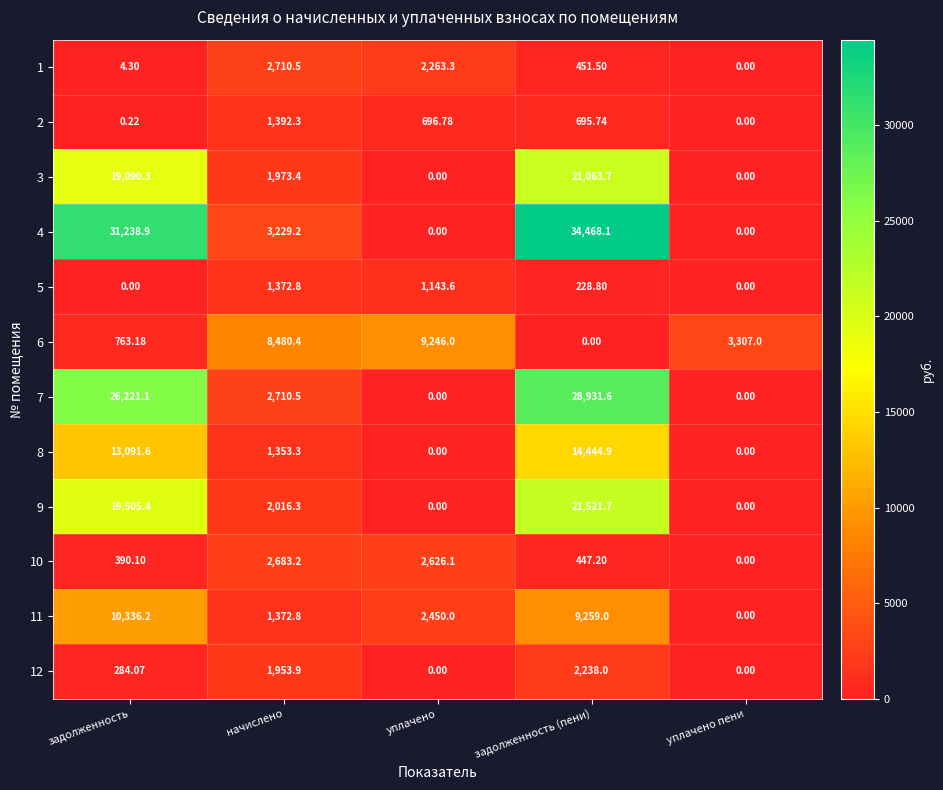

At which category is the sum across all series the highest?

задолженность (пени)